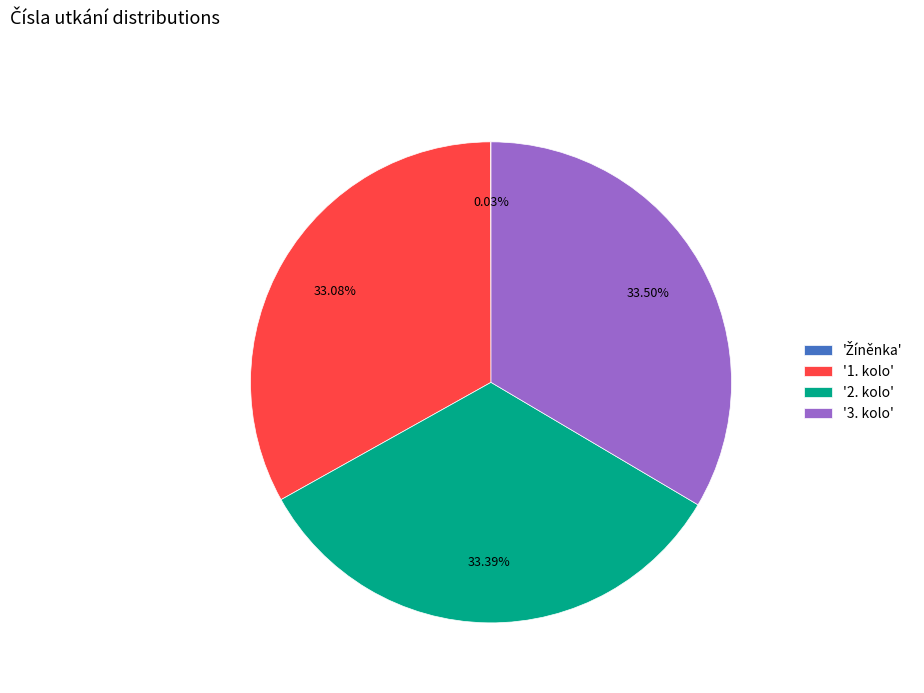

Do '3. kolo' and '1. kolo' together represent more than half of the pie?

Yes